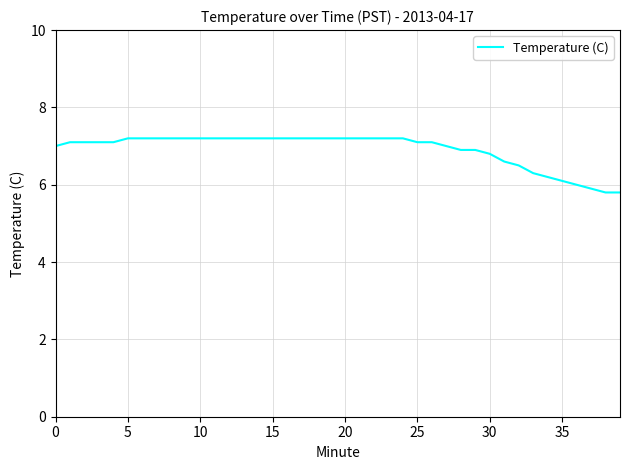

What is the average value?

6.9